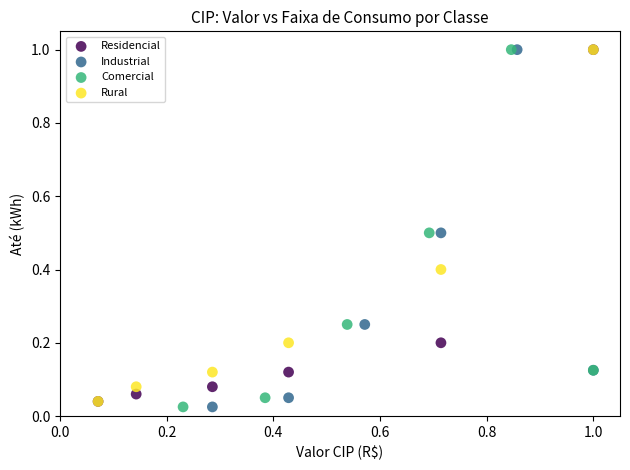

What are all the series names shown in the legend?

Residencial, Industrial, Comercial, Rural